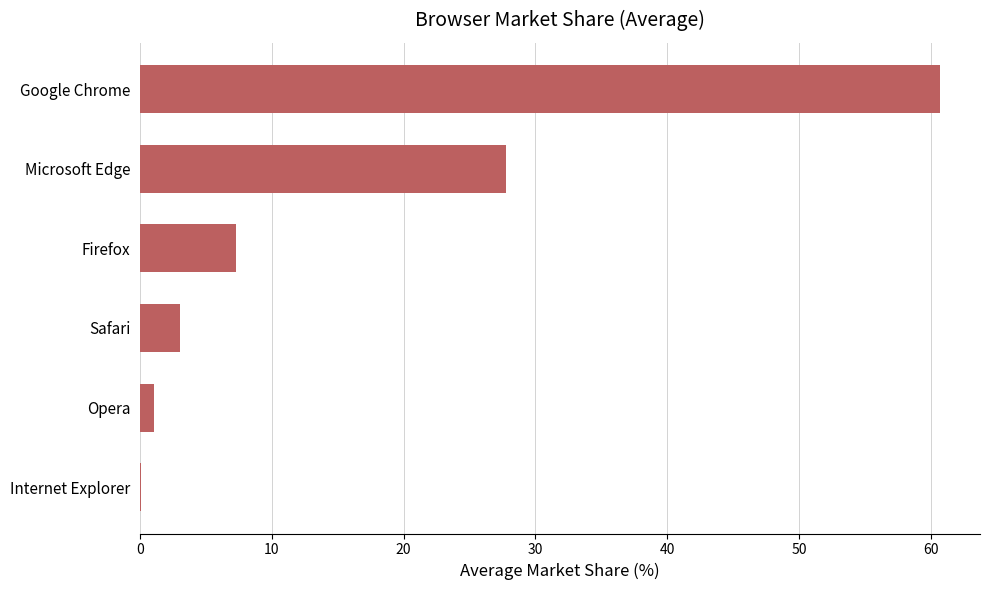

Which label corresponds to the largest value in the chart?

Google Chrome